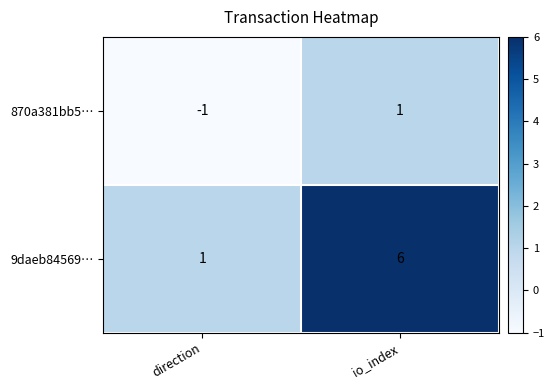

Which category has the highest value in the 9daeb84569… series?

io_index